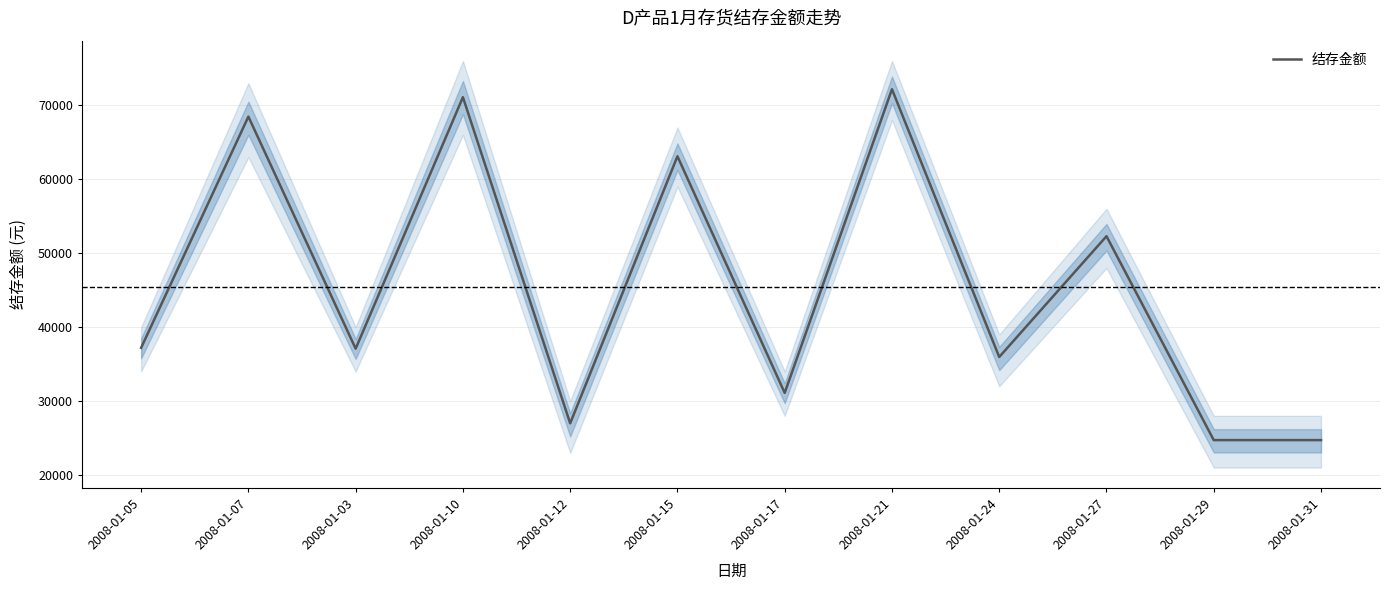

What is the label of the 9th point from the right?

2008-01-10